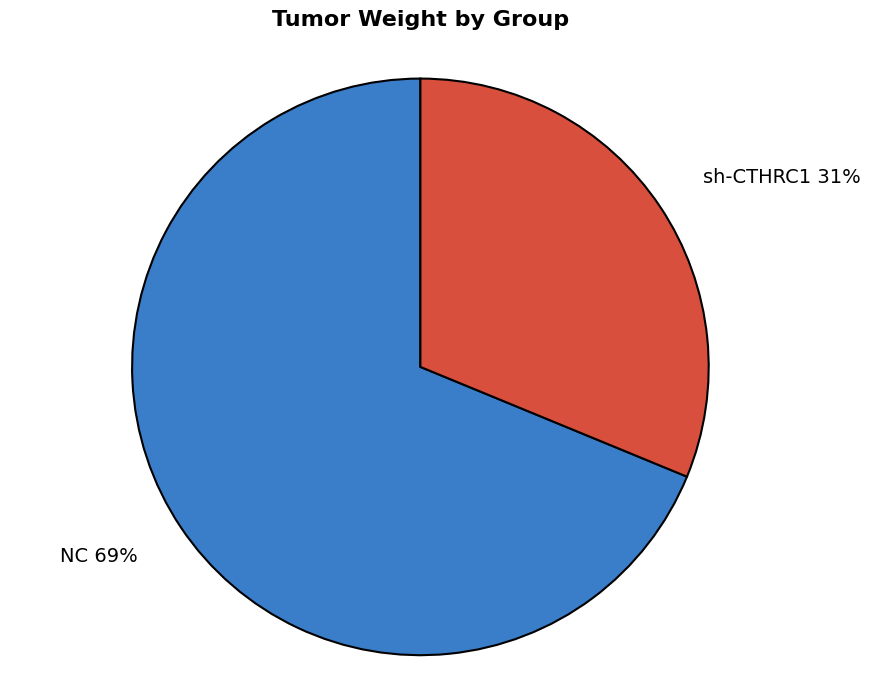

Is there a majority slice in this chart?

Yes